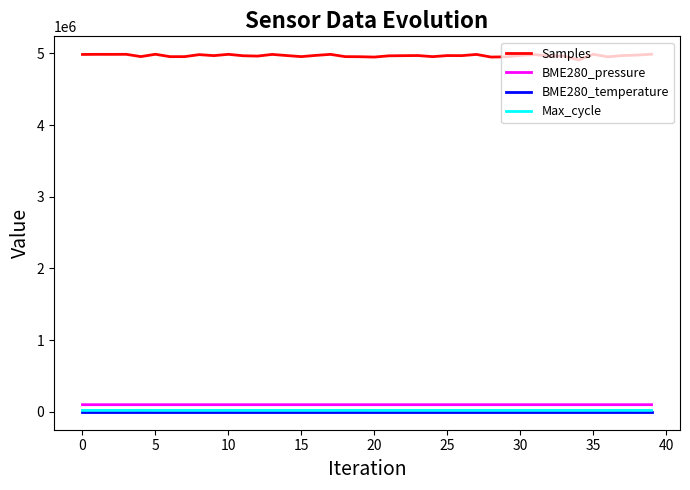

True or false: BME280_pressure and Samples cross at least once.

False